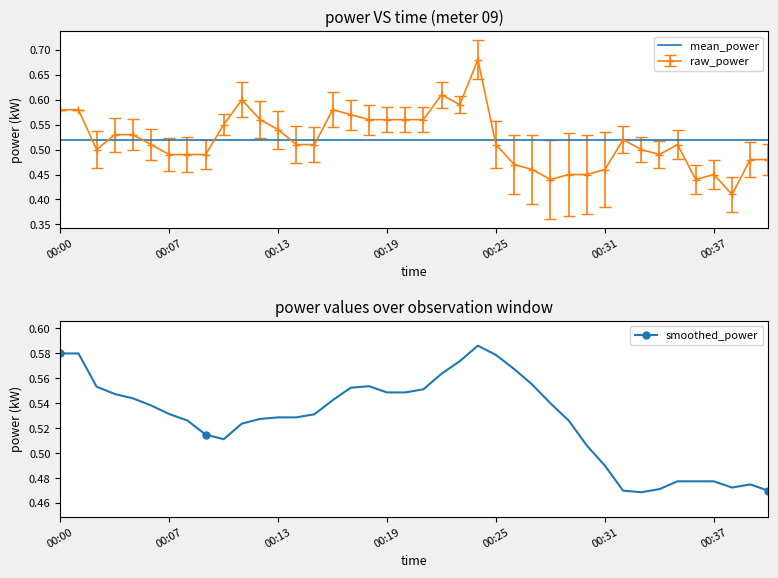

Which category has the highest value across all series?

23